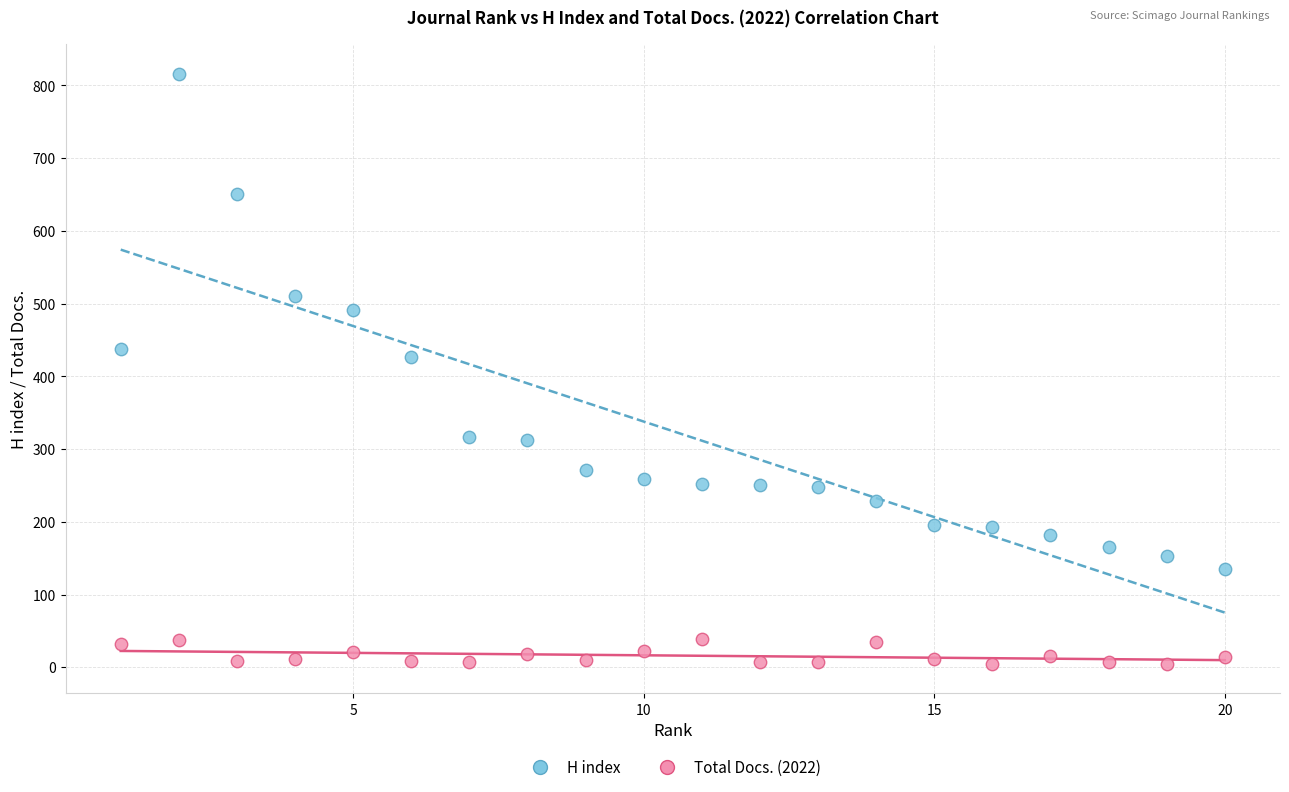

Across all data points, what is the range of X values (max minus min)?

19